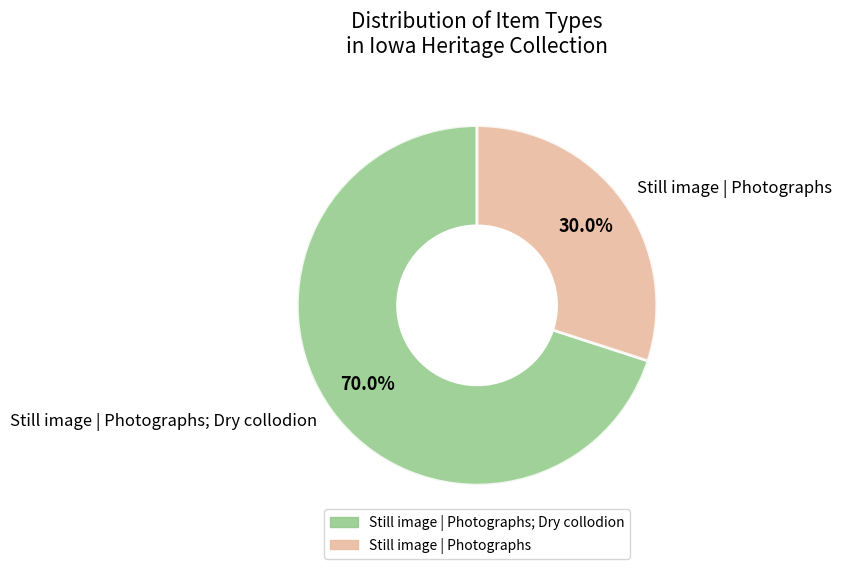

Rank the categories by value from lowest to highest.

Still image | Photographs, Still image | Photographs; Dry collodion